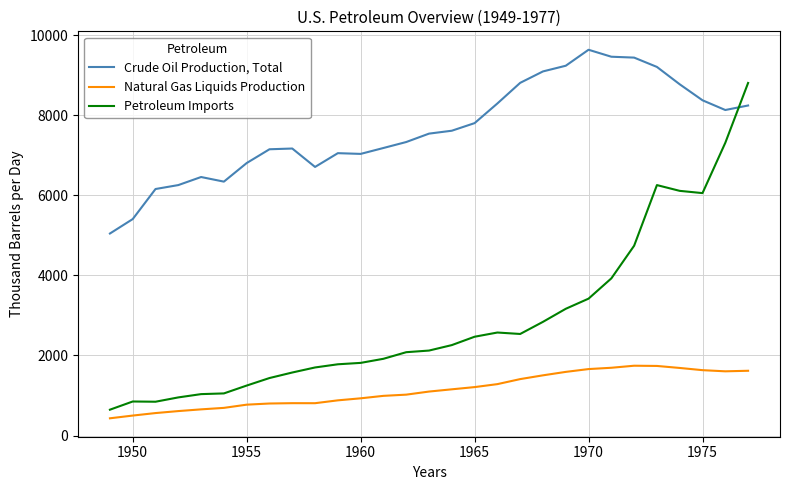

List the series in order of their peak value, lowest first.

Natural Gas Liquids Production, Petroleum Imports, Crude Oil Production, Total